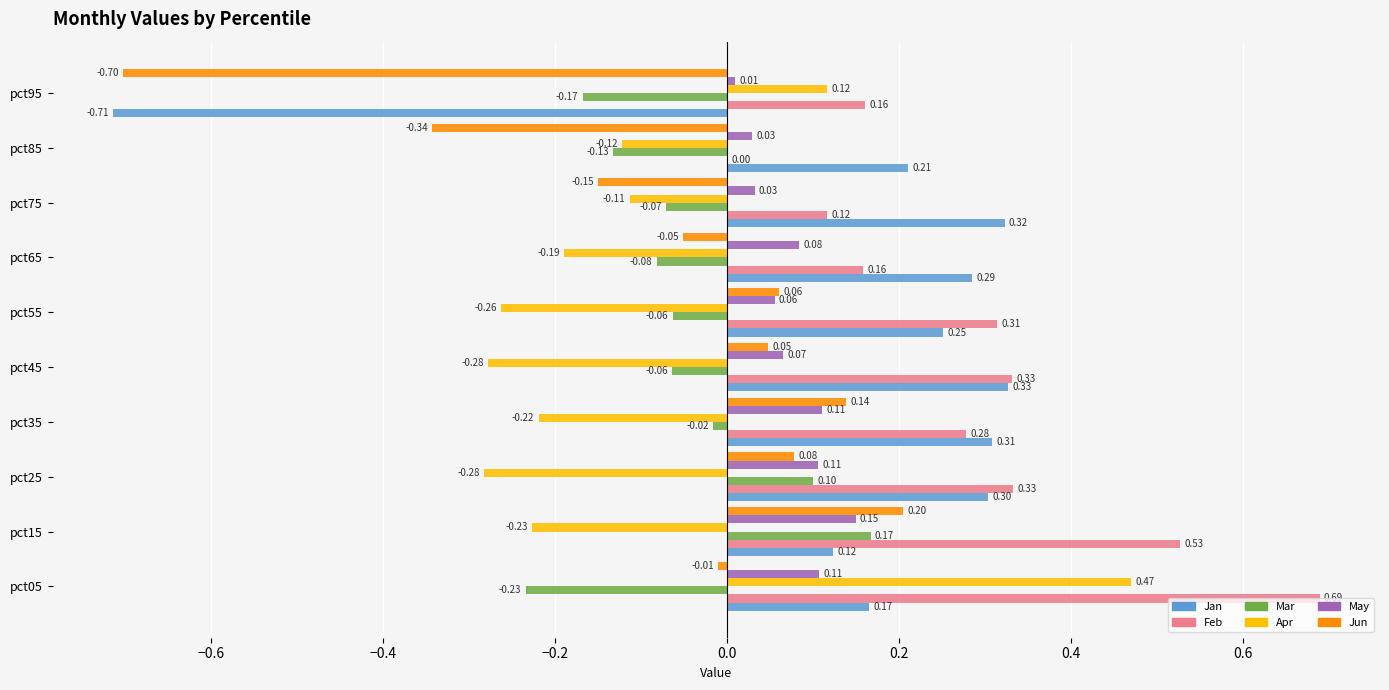

What is the total value across all series at pct55?

0.4